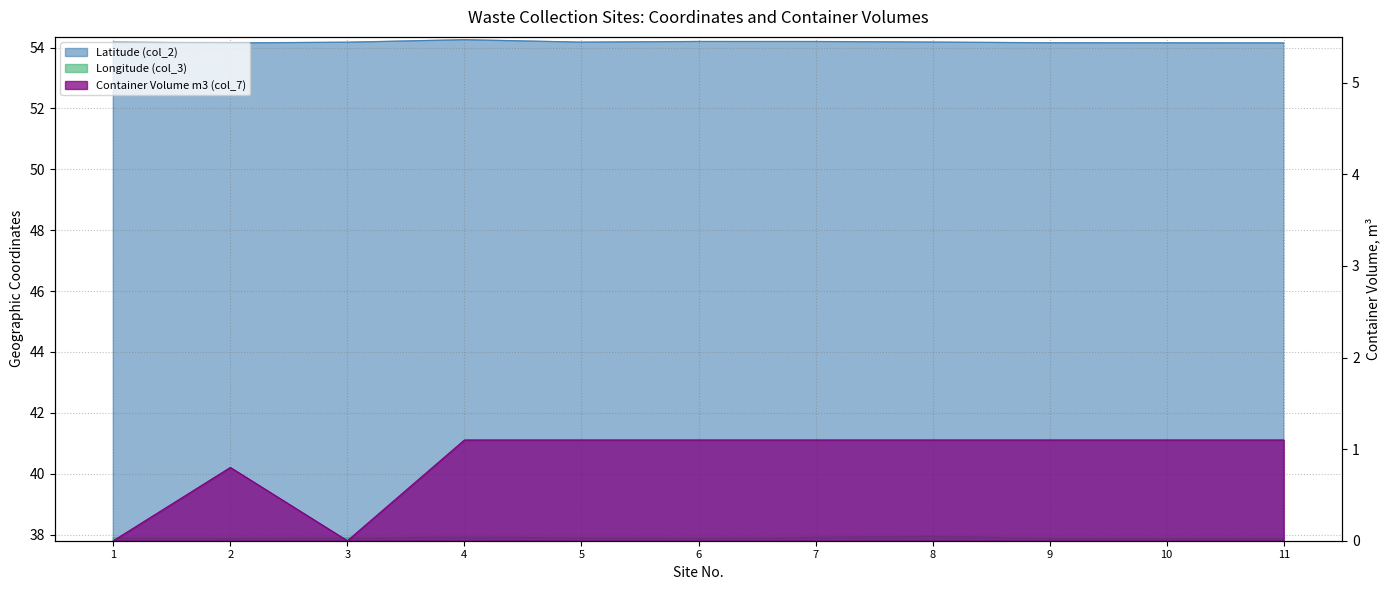

True or false: Latitude (col_2) and Container Volume m3 (col_7) cross at least once.

False